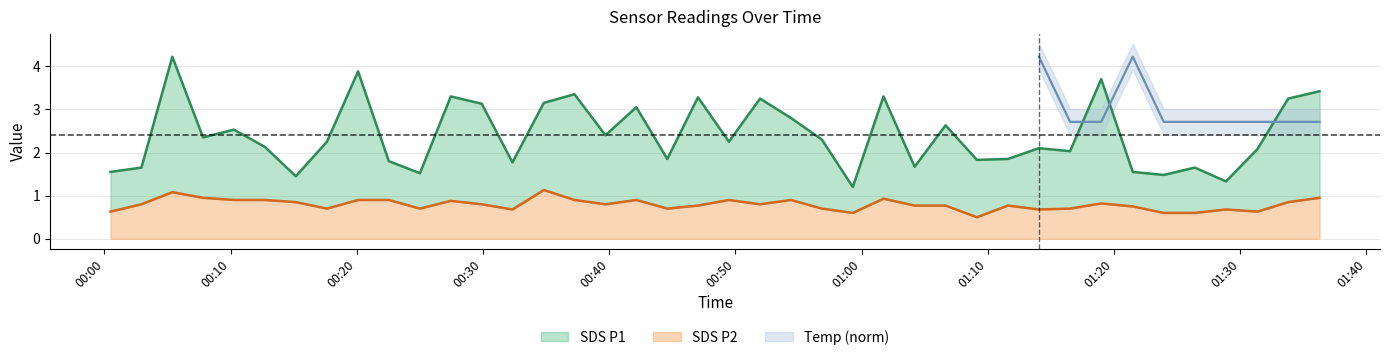

True or false: SDS_P2 has more than 1 interior local peaks.

True